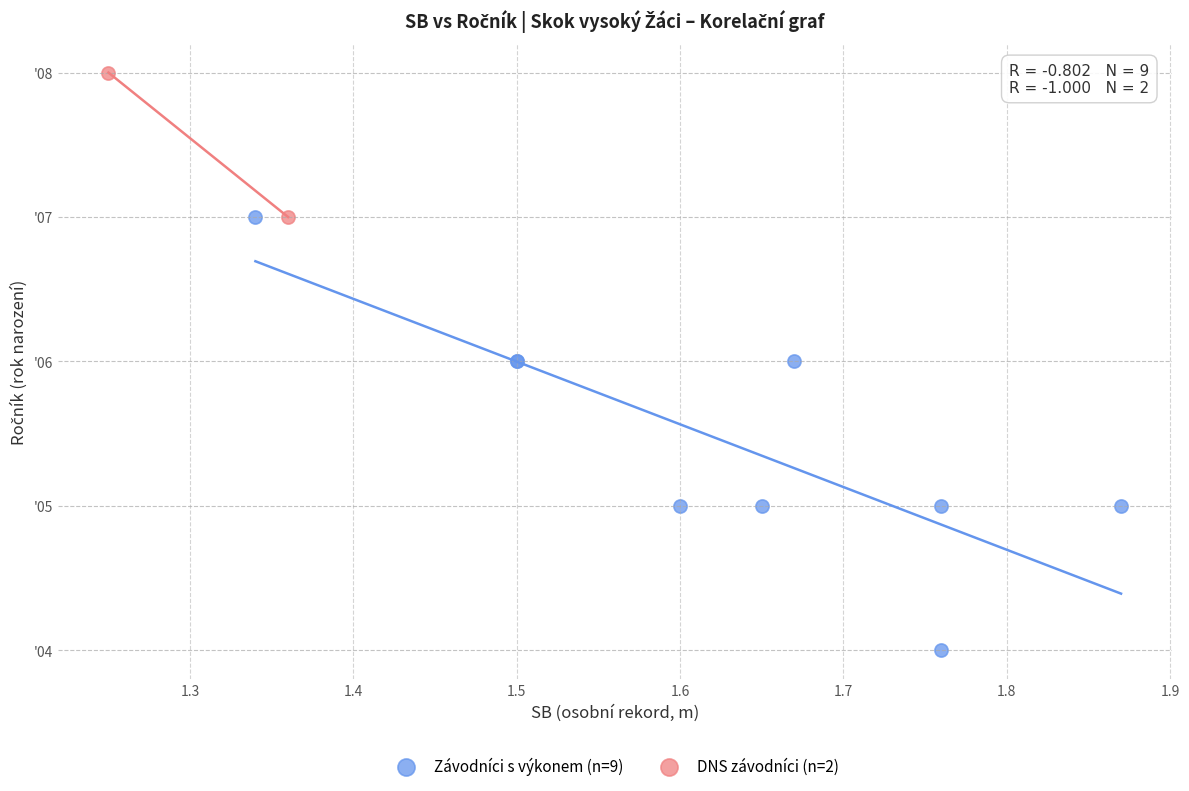

What are all the series names shown in the legend?

Závodníci s výkonem (n=9), DNS závodníci (n=2)